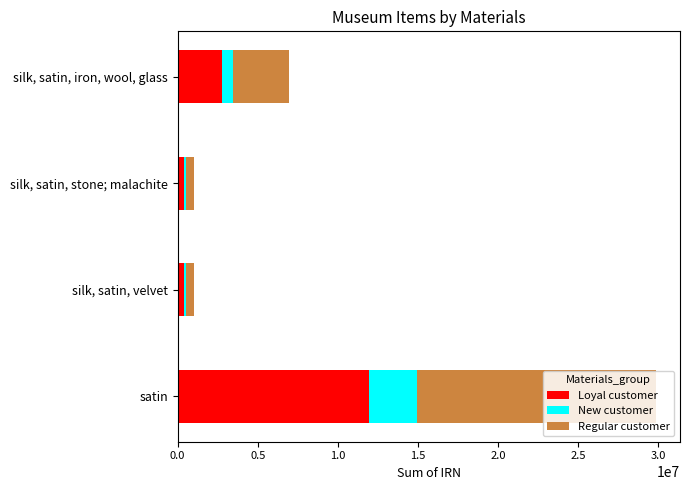

The value of Loyal customer at silk, satin, iron, wool, glass is 2782802.0. True or false?

True